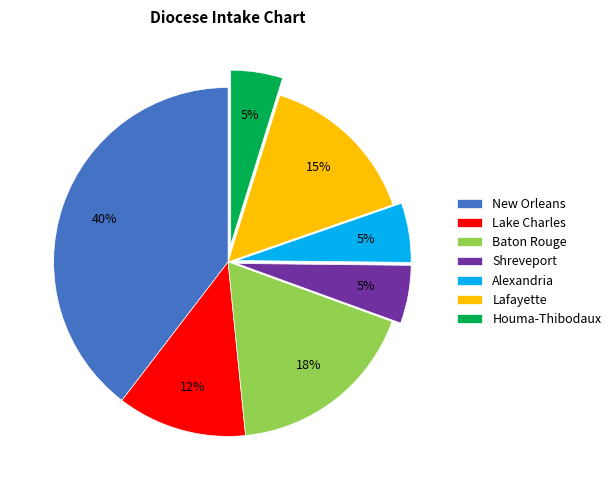

Which slice is the largest?

New Orleans